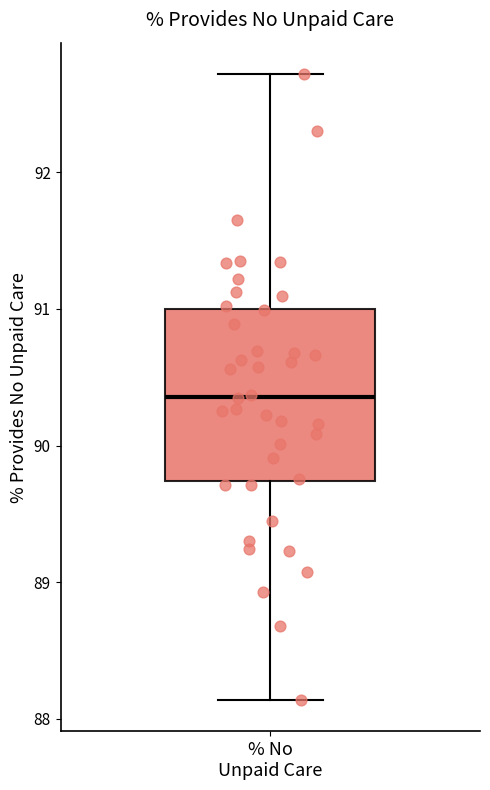

Transcribe this box plot: give where the median line is, the range the box spans, and where the two whiskers end, as read against the y-axis. The values are not printed on the chart, so give them approximately, as read against the axis.

median 90.4, box 89.7 to 91.0, whiskers 88.1 to 92.7